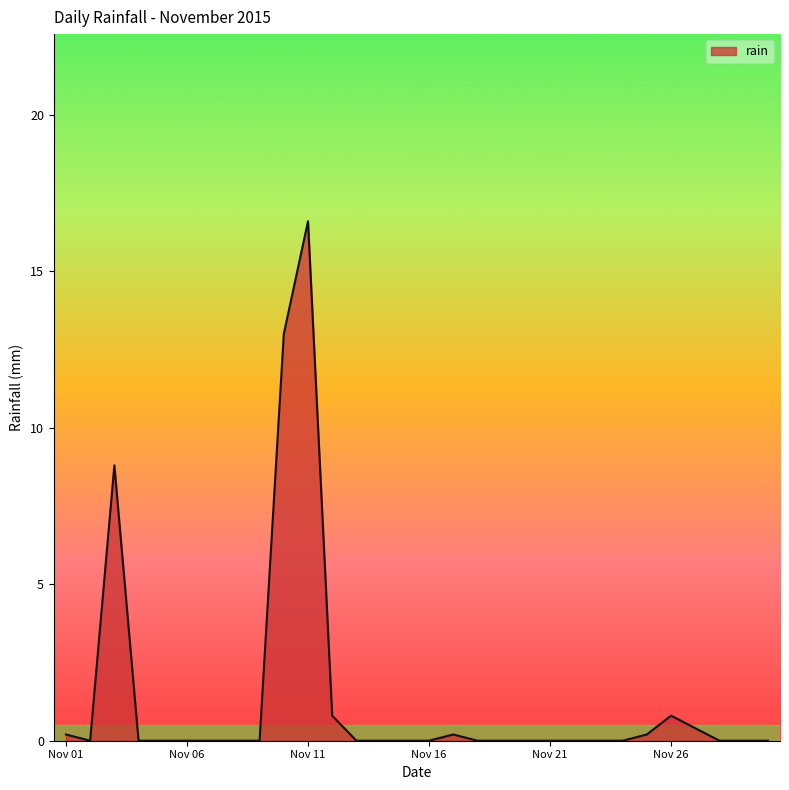

True or false: the data has more than 0 interior local peaks.

True